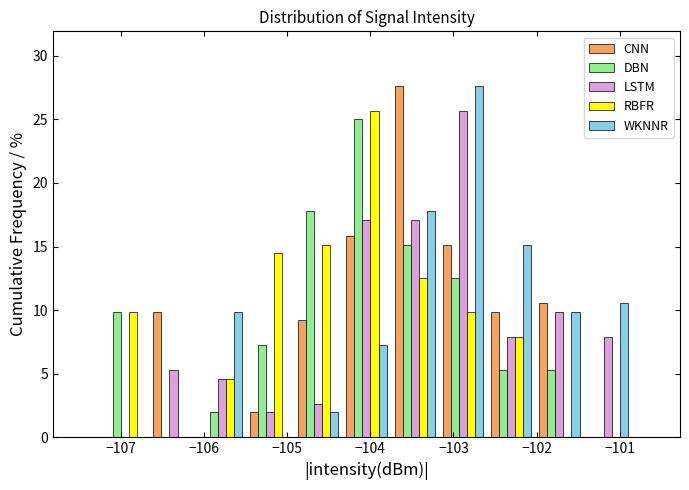

Reading left to right, list every range on the x-axis with the height of the bar of each series over it. Neither the bar edges nor the heights are printed on the chart, so give them approximately, as read against the axes.

-107.2 to -106.7: CNN=0	DBN=10.0	LSTM=0	RBFR=10.0	WKNNR=0
-106.7 to -106.1: CNN=10.0	DBN=0	LSTM=5.5	RBFR=0	WKNNR=0
-106.1 to -105.5: CNN=0	DBN=2.0	LSTM=4.5	RBFR=4.5	WKNNR=10.0
-105.5 to -104.9: CNN=2.0	DBN=7.0	LSTM=2.0	RBFR=14.5	WKNNR=0
-104.9 to -104.3: CNN=9.0	DBN=18.0	LSTM=2.5	RBFR=15.0	WKNNR=2.0
-104.3 to -103.8: CNN=16.0	DBN=25.0	LSTM=17.0	RBFR=25.5	WKNNR=7.0
-103.8 to -103.2: CNN=27.5	DBN=15.0	LSTM=17.0	RBFR=12.5	WKNNR=18.0
-103.2 to -102.6: CNN=15.0	DBN=12.5	LSTM=25.5	RBFR=10.0	WKNNR=27.5
-102.6 to -102.0: CNN=10.0	DBN=5.5	LSTM=8.0	RBFR=8.0	WKNNR=15.0
-102.0 to -101.4: CNN=10.5	DBN=5.5	LSTM=10.0	RBFR=0	WKNNR=10.0
-101.4 to -100.9: CNN=0	DBN=0	LSTM=8.0	RBFR=0	WKNNR=10.5